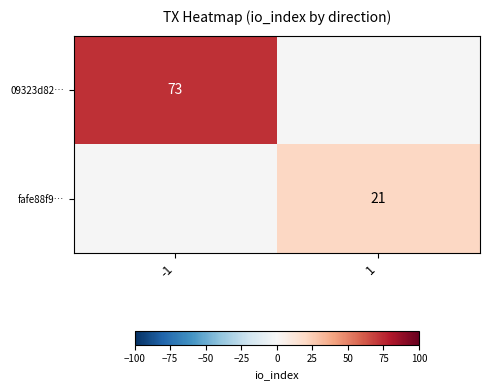

True or false: 09323d82… has a value of 23 at -1.

False